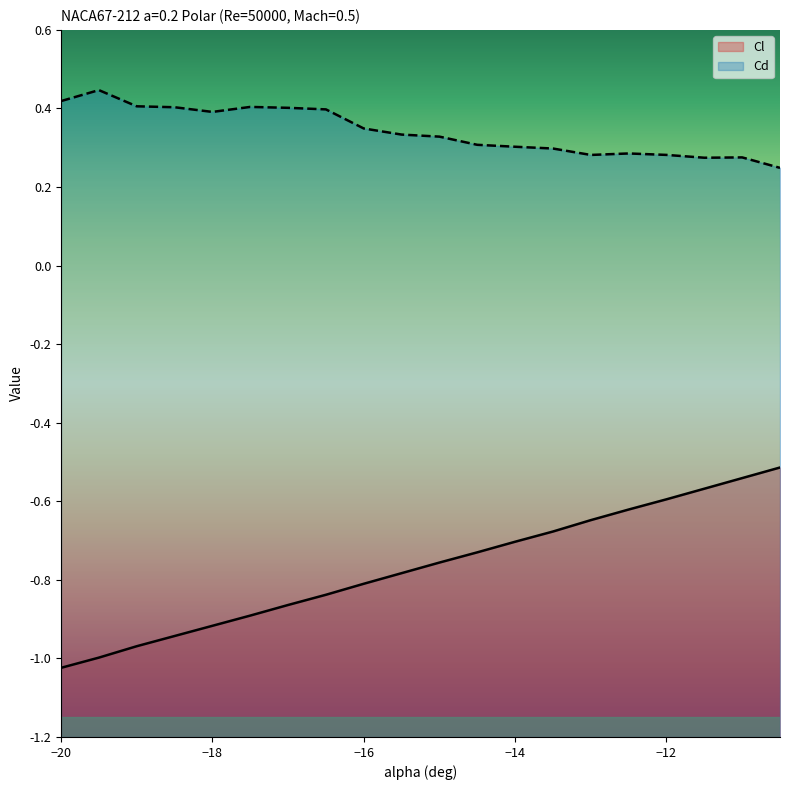

What is the highest value of the Cd series?

0.4